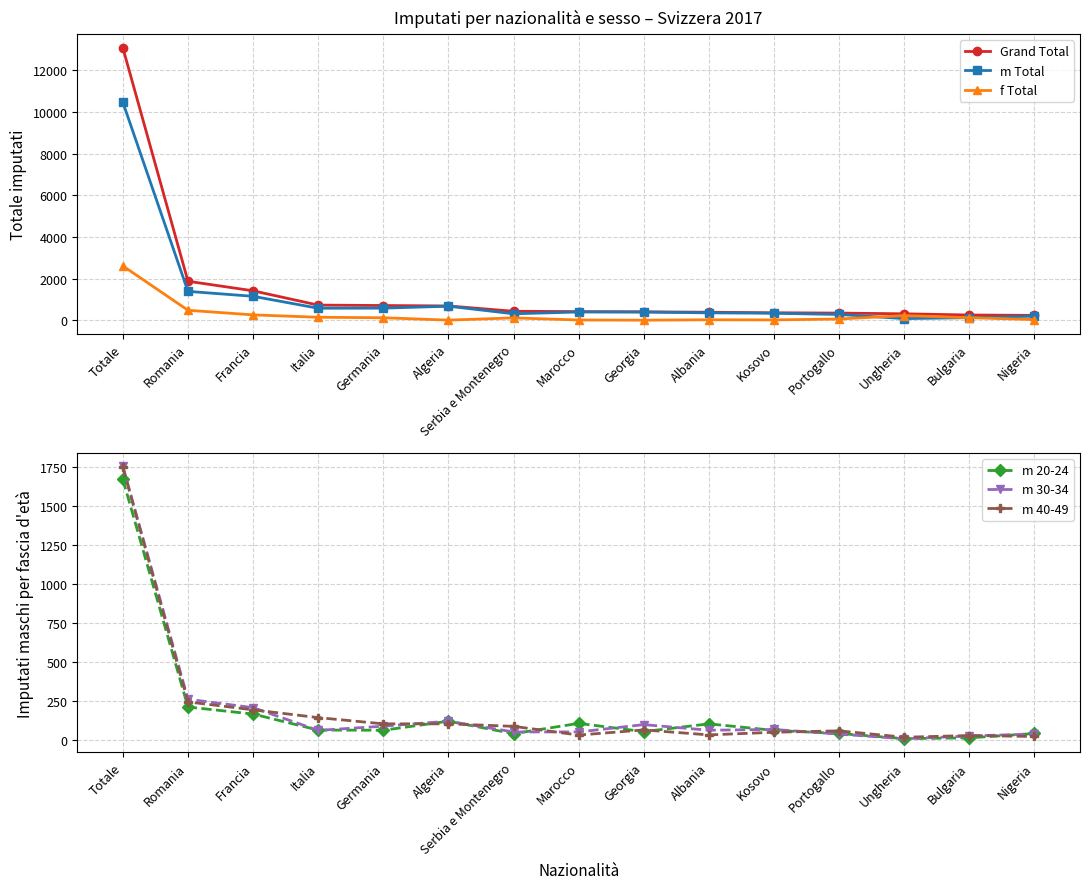

How many data points in f Total are less than 120?

7